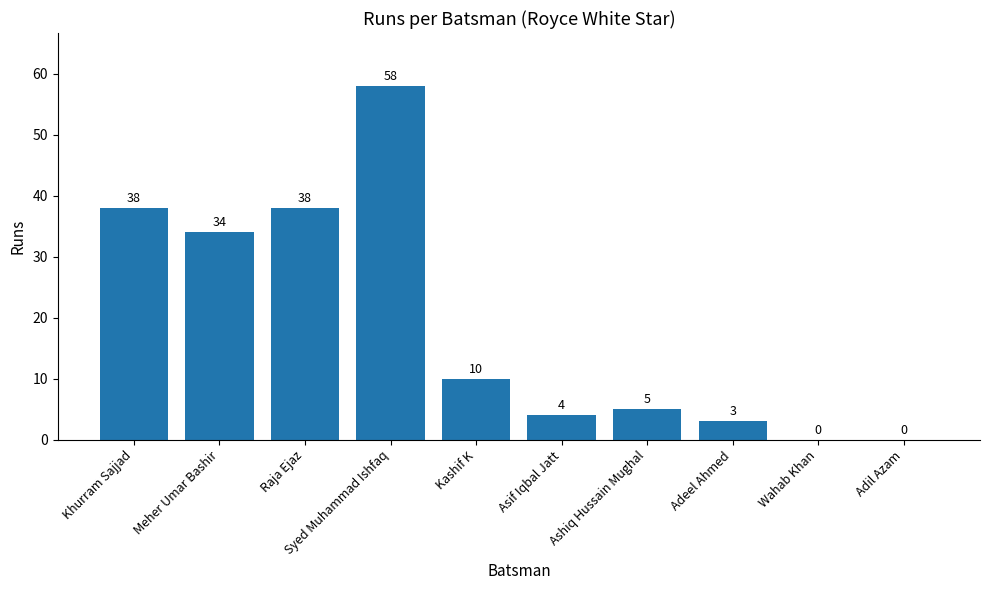

Reading left to right, extract all data points from this chart.

38	34	38	58	10	4	5	3	0	0